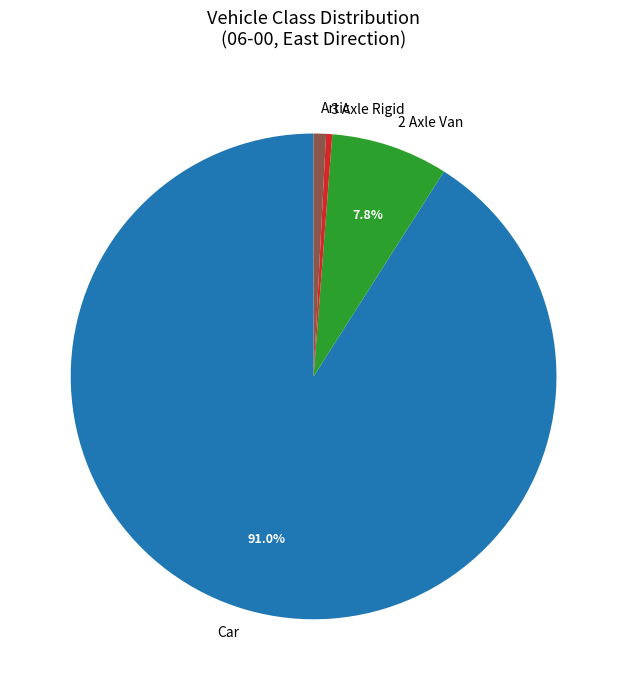

Which slice is the largest?

Car